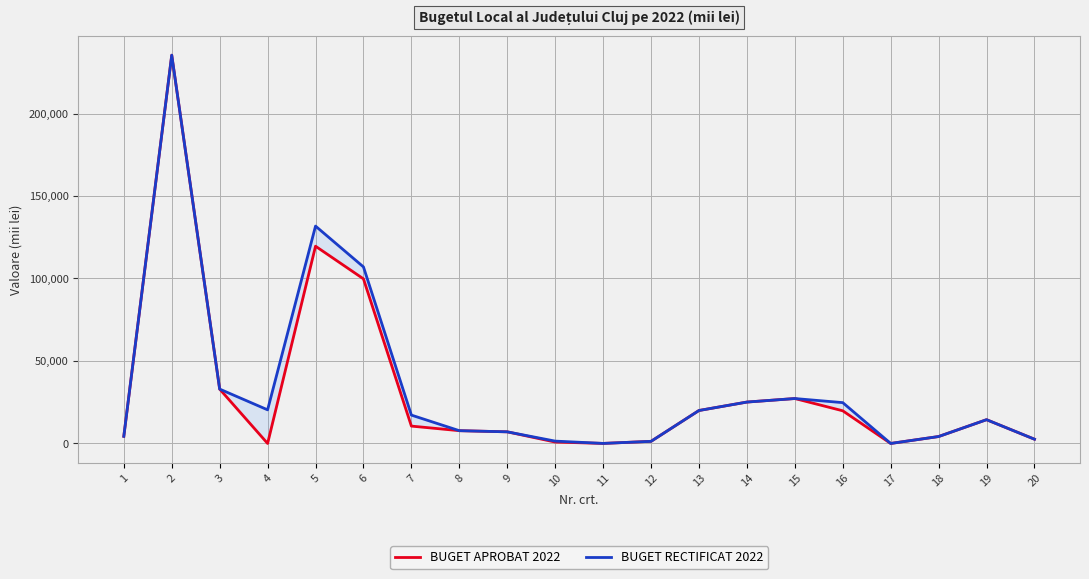

What is the sum of the BUGET RECTIFICAT 2022 values at 13 and 17?

19979.0